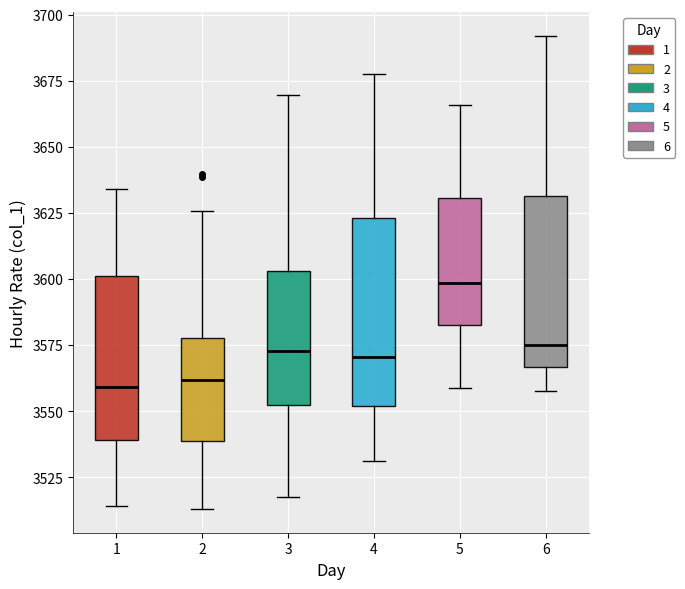

Where does the upper whisker of the box at x = 4 end on the y-axis? The values are not printed on the chart, so give them approximately, as read against the axis.

3680